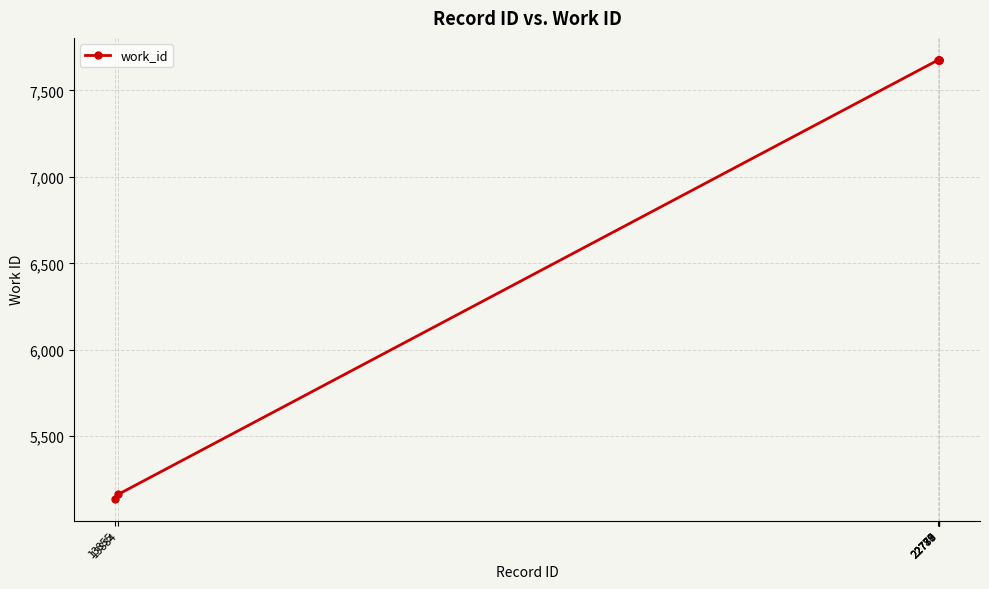

What is the sum of the values at 22777 and 22779?

15354